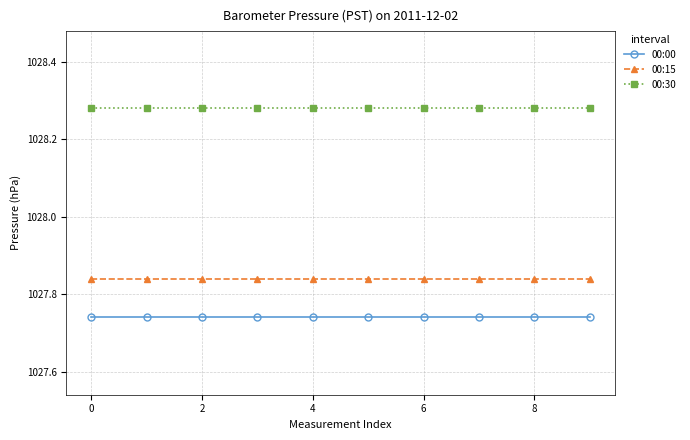

True or false: 00:00 and 00:30 intersect in this chart.

False